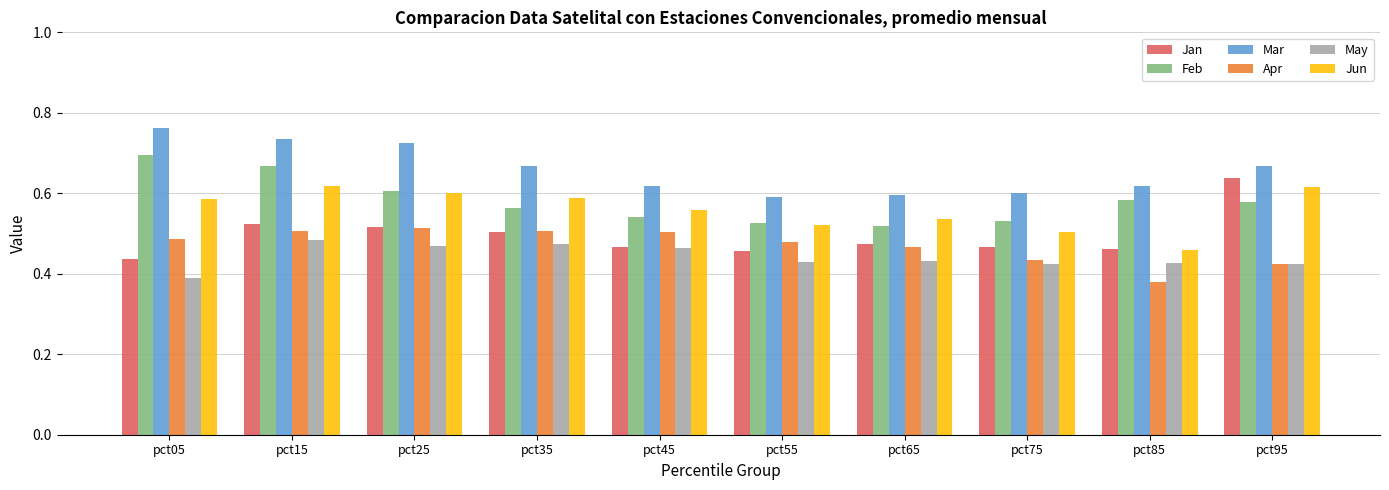

At which label does Mar reach its peak?

pct05